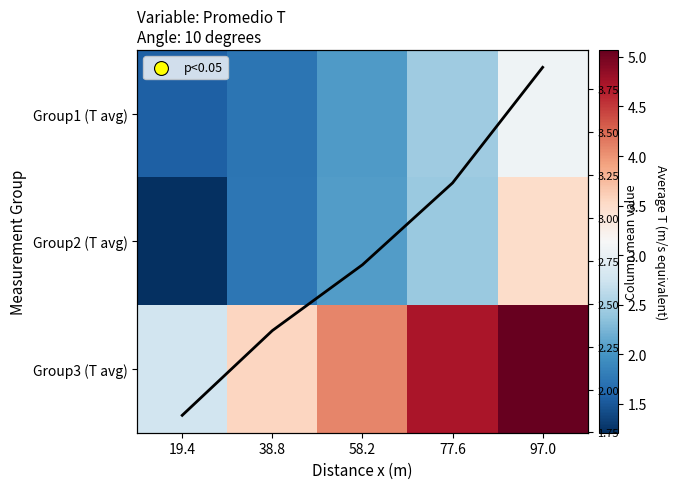

At how many categories does at least one series exceed 2?

5